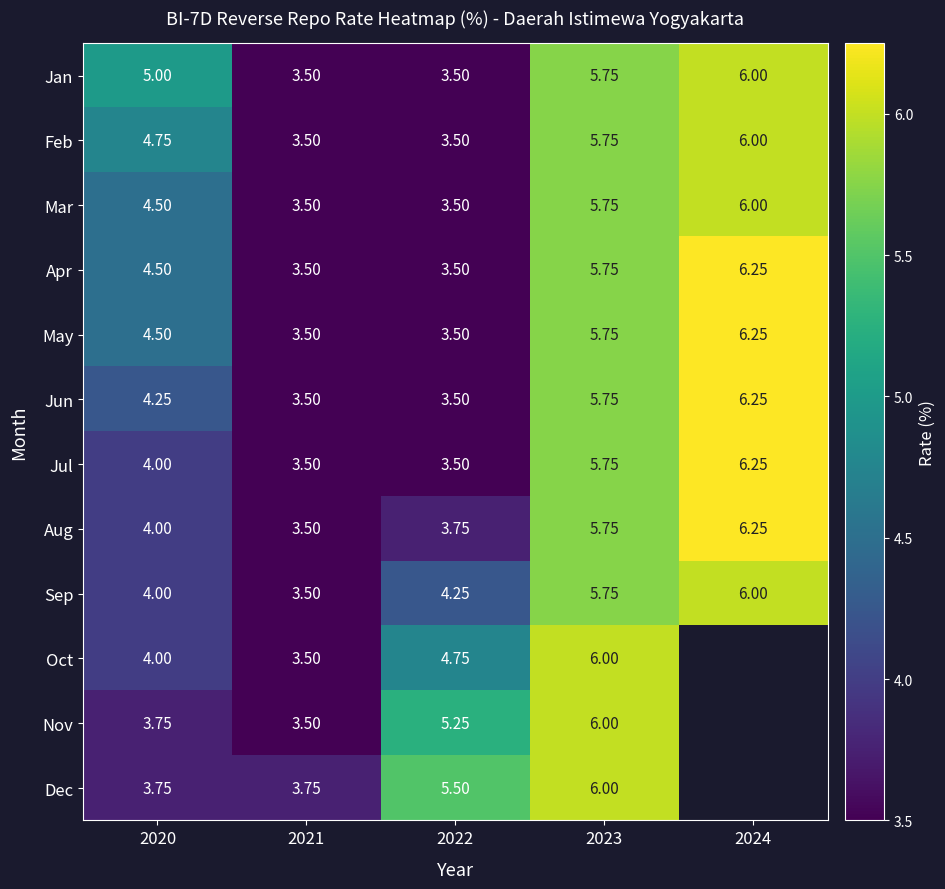

At which label does Jun reach its peak?

2024